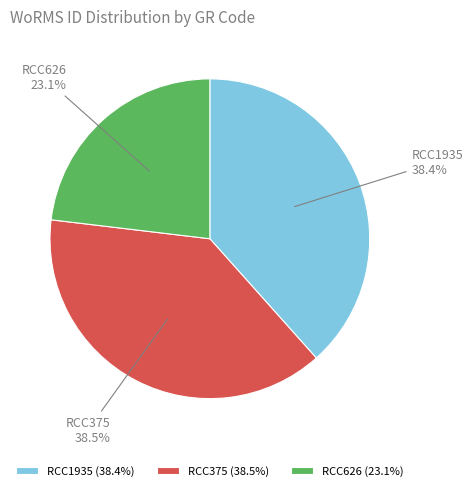

Count the number of slices in the pie.

3